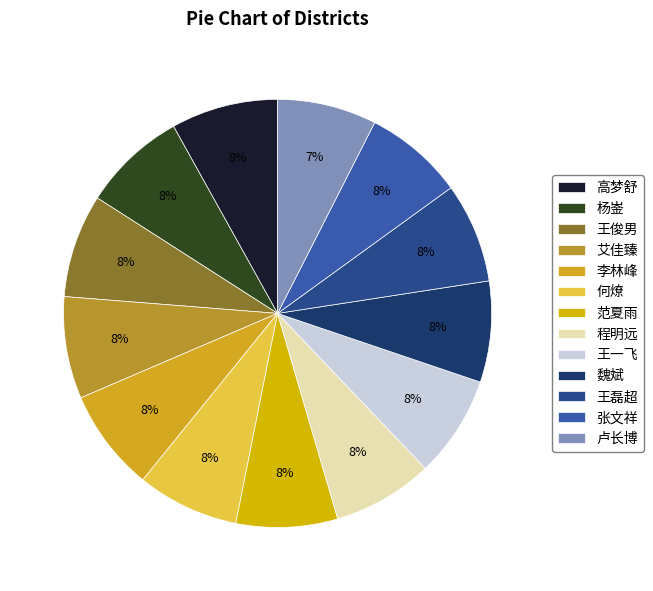

Which slice is the largest?

高梦舒